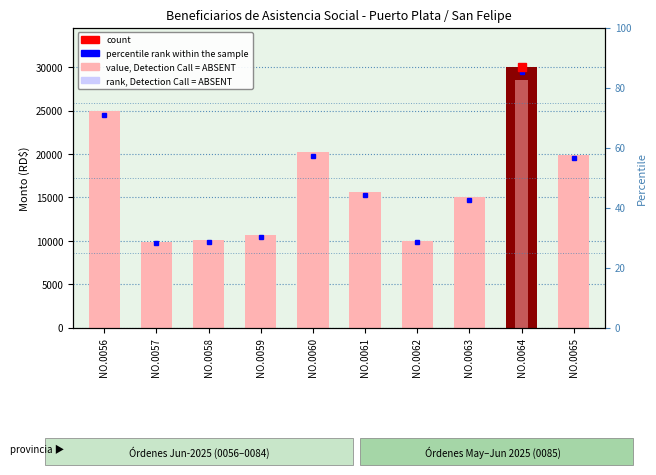

What is the value of the 2nd bar from the left?

9890.0